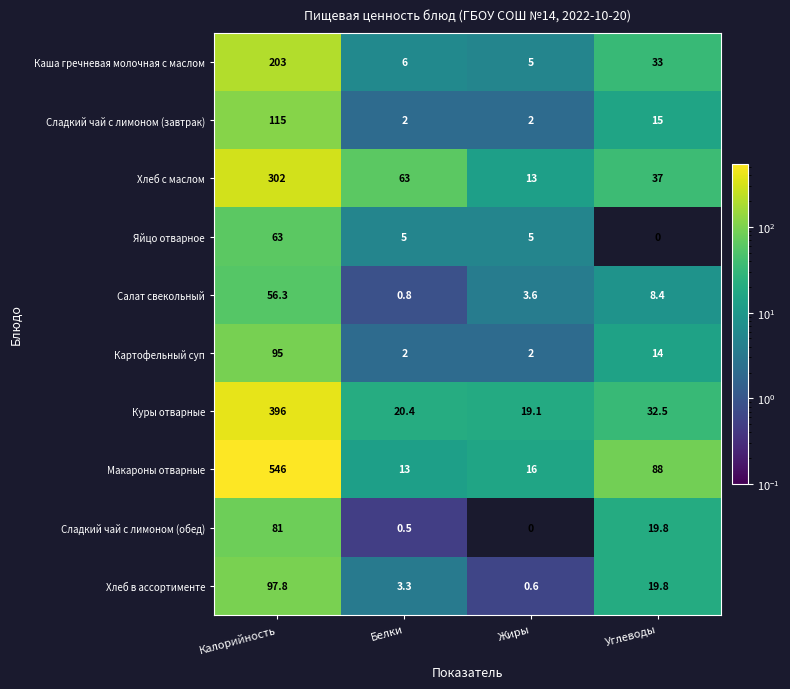

Is the value of Каша гречневая молочная с маслом at Калорийность greater than the value of Сладкий чай с лимоном (завтрак) at Углеводы?

Yes